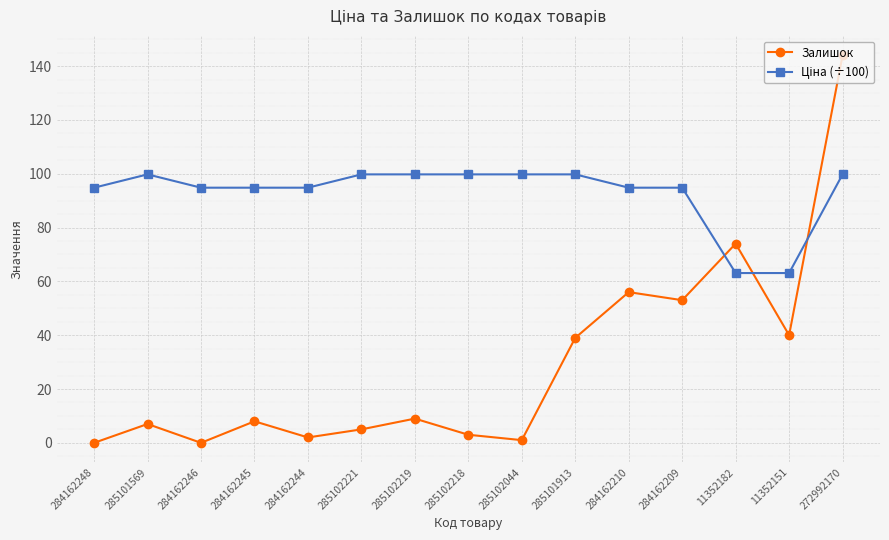

How many data points does each series have?

15